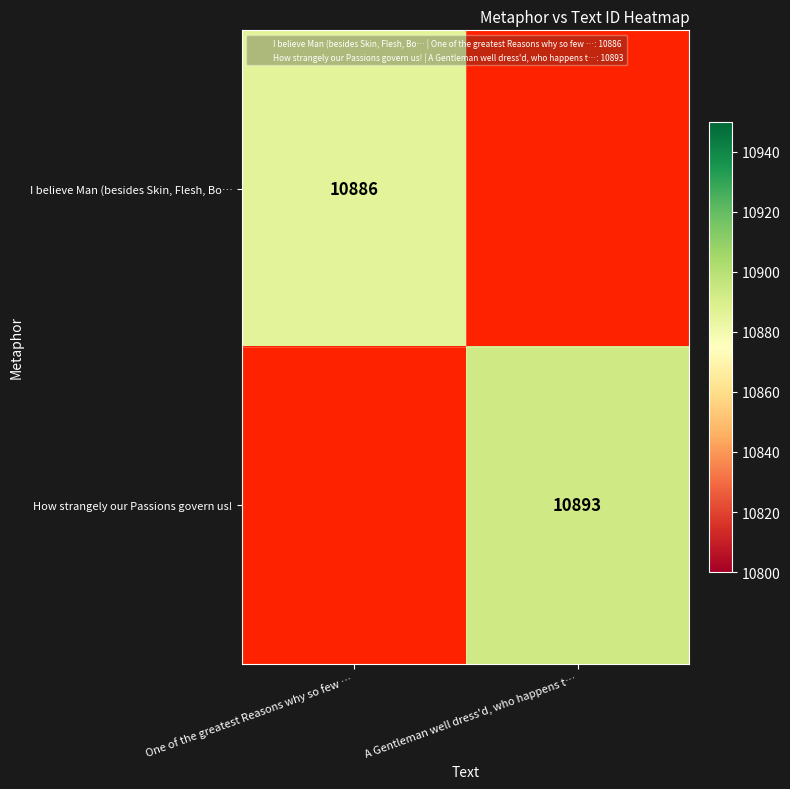

The value of I believe Man (besides Skin, Flesh, Bo… at One of the greatest Reasons why so few … is 10886. True or false?

True